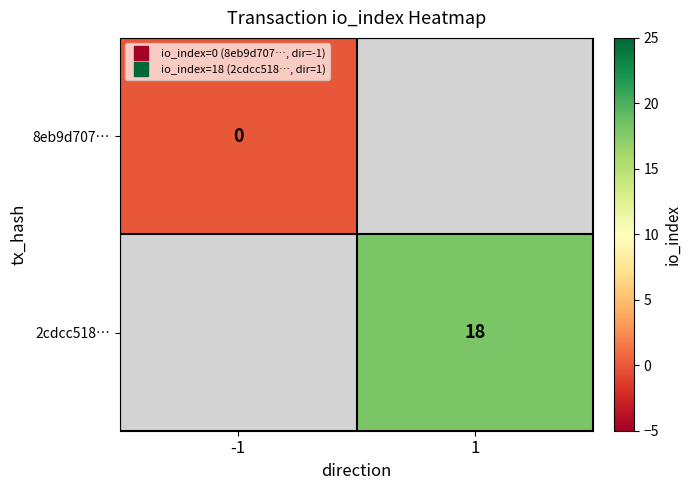

Which has a higher value, -1 or 1?

1